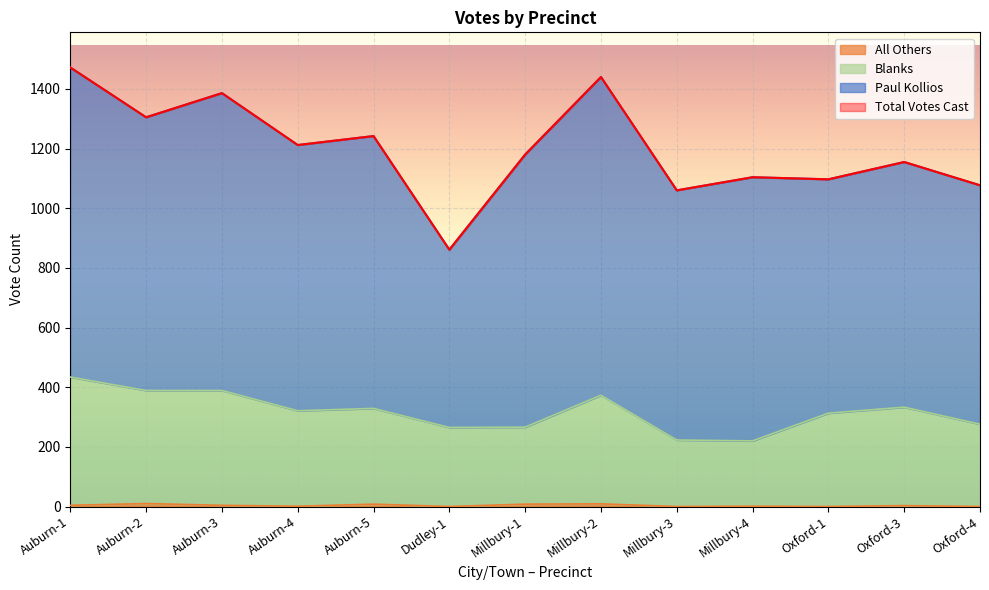

What is the label of the 6th point from the left?

Dudley-1